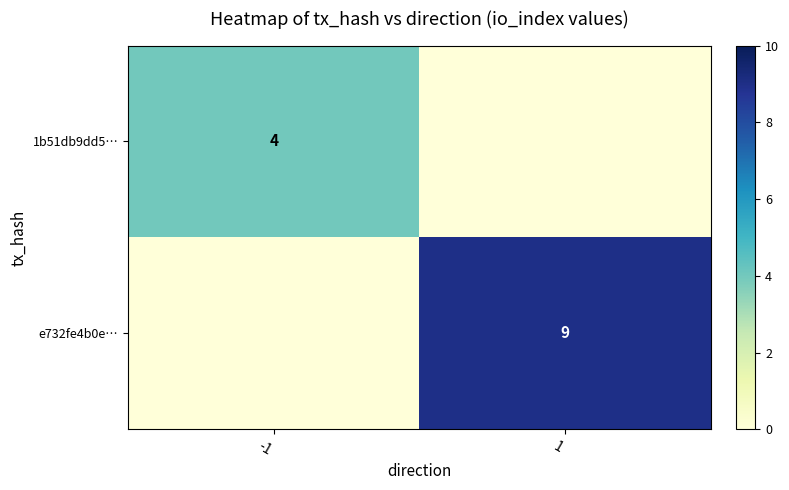

What is the spread (max minus min) of values at 1?

9